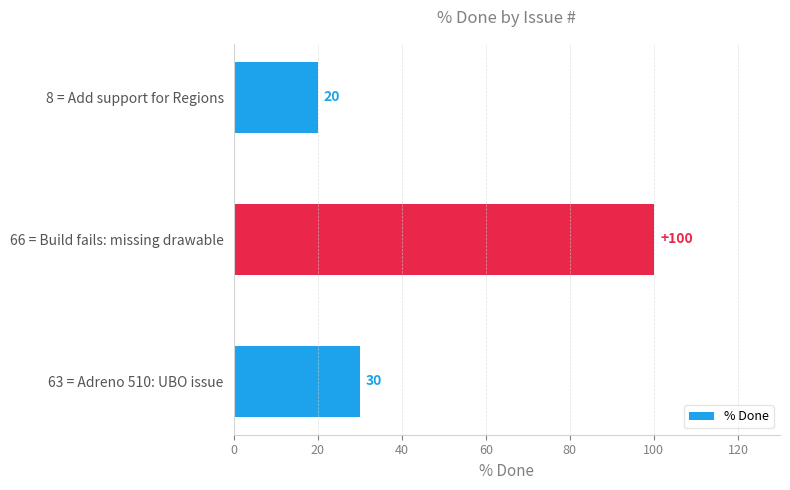

Does the chart contain stacked bars?

No